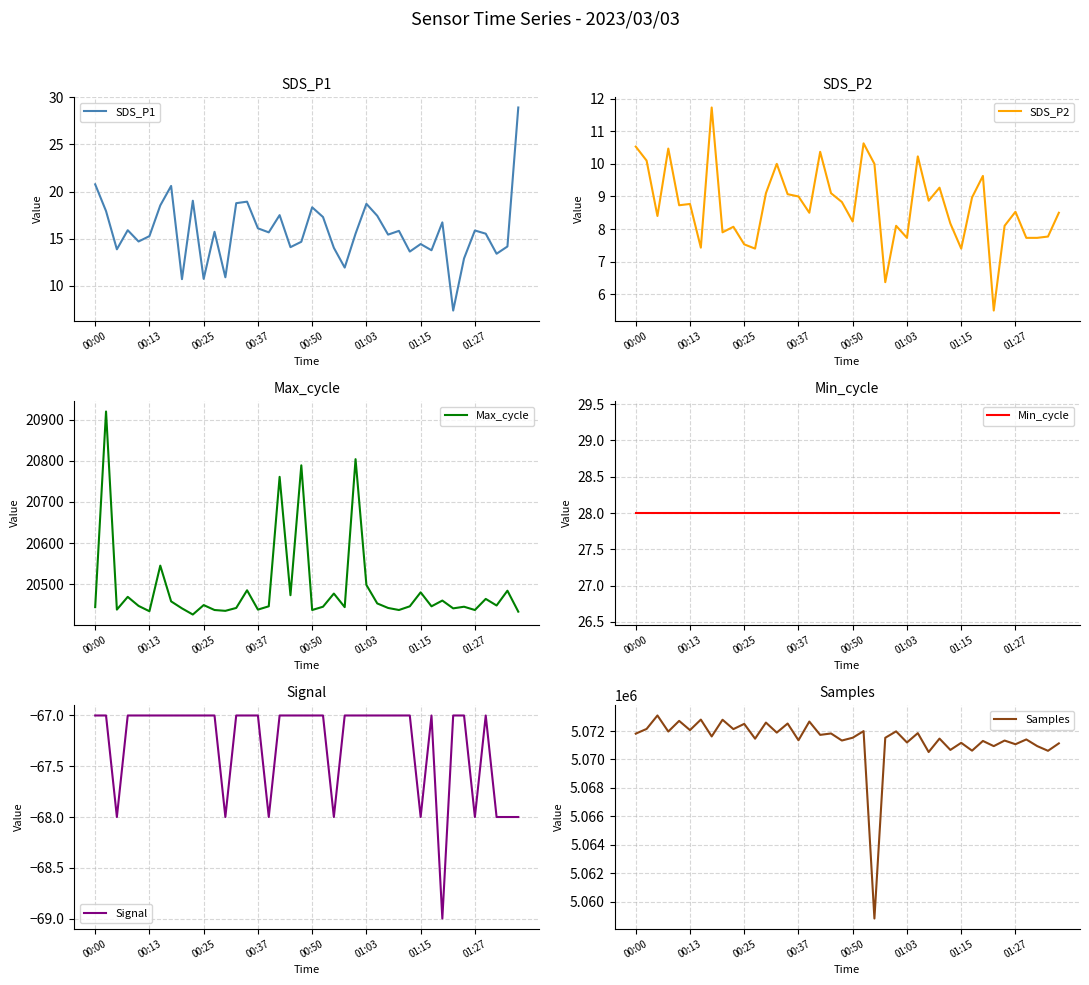

What is the spread (max minus min) of values at 37?

5071012.0